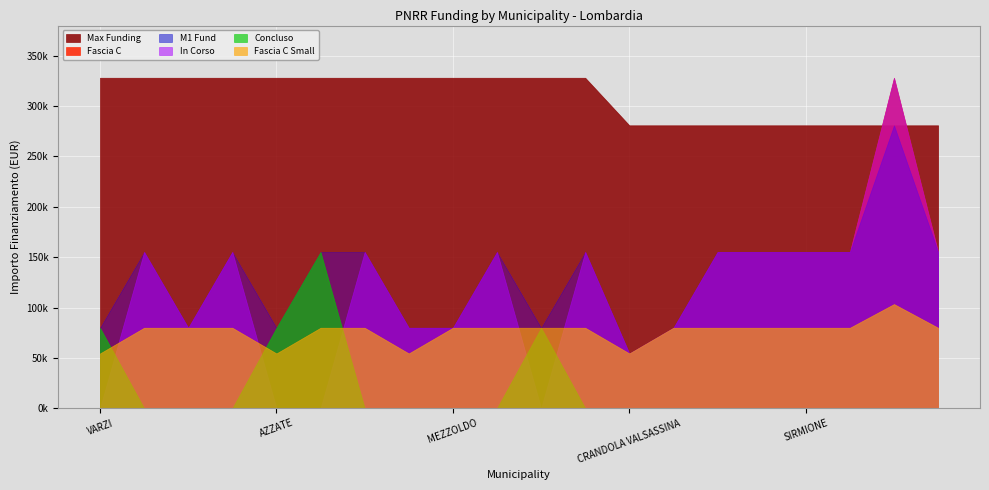

Is it true that In Corso equals 56296 at VIDIGULFO?

False